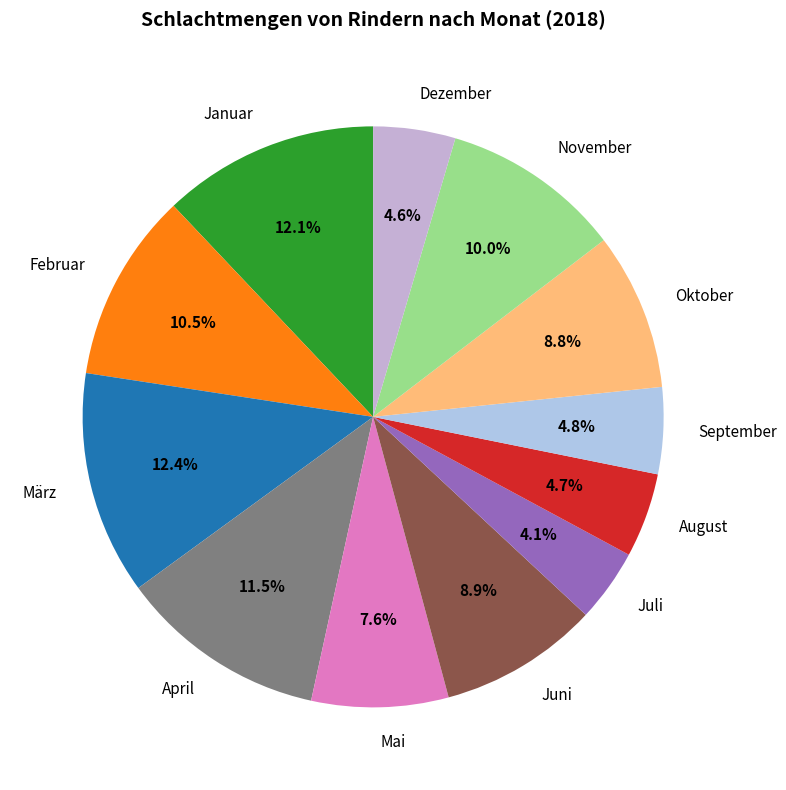

What portion of the pie excludes November?

90.0%